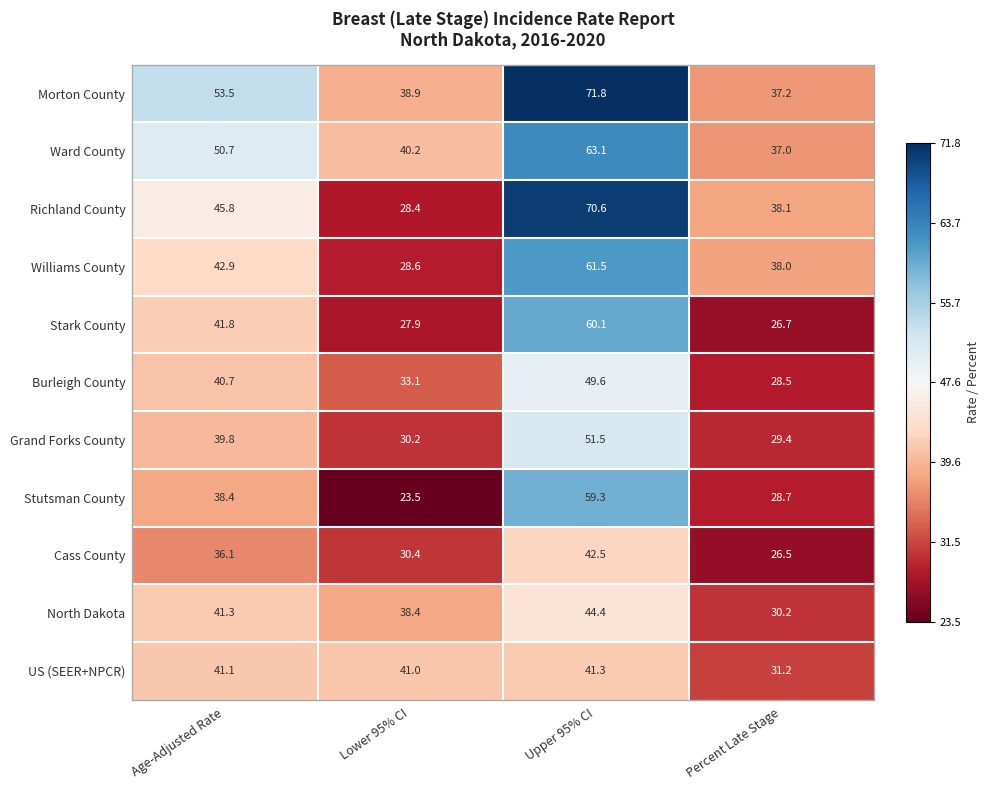

At how many categories does at least one series exceed 43?

2